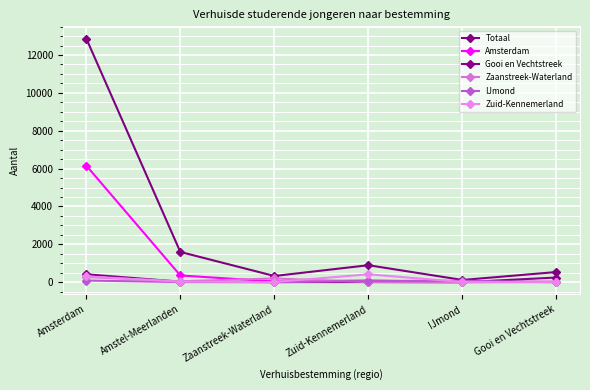

True or false: IJmond has more than 1 points higher than both neighbors.

False